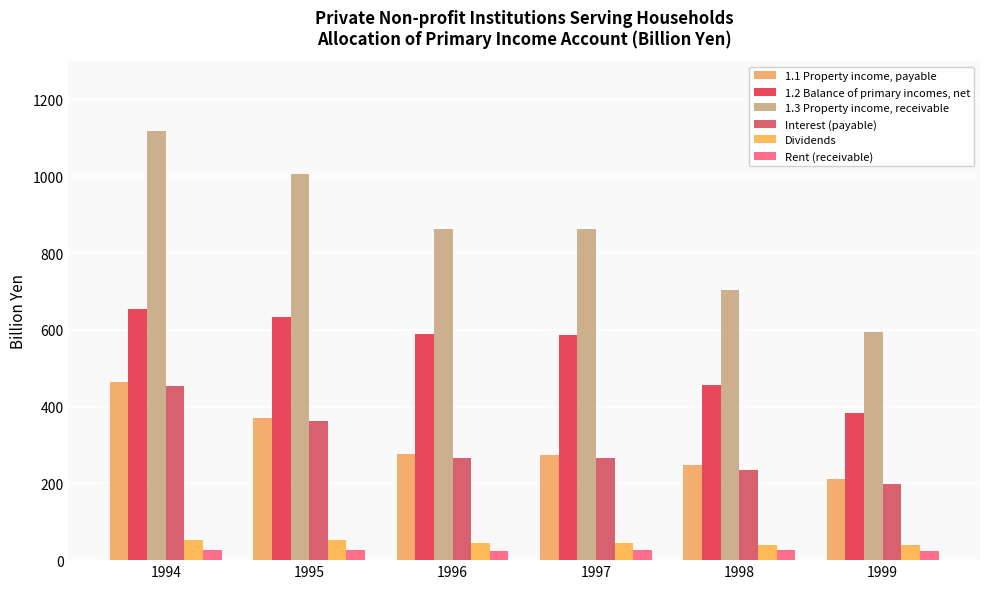

Which series has the widest spread of values?

1.3 Property income, receivable